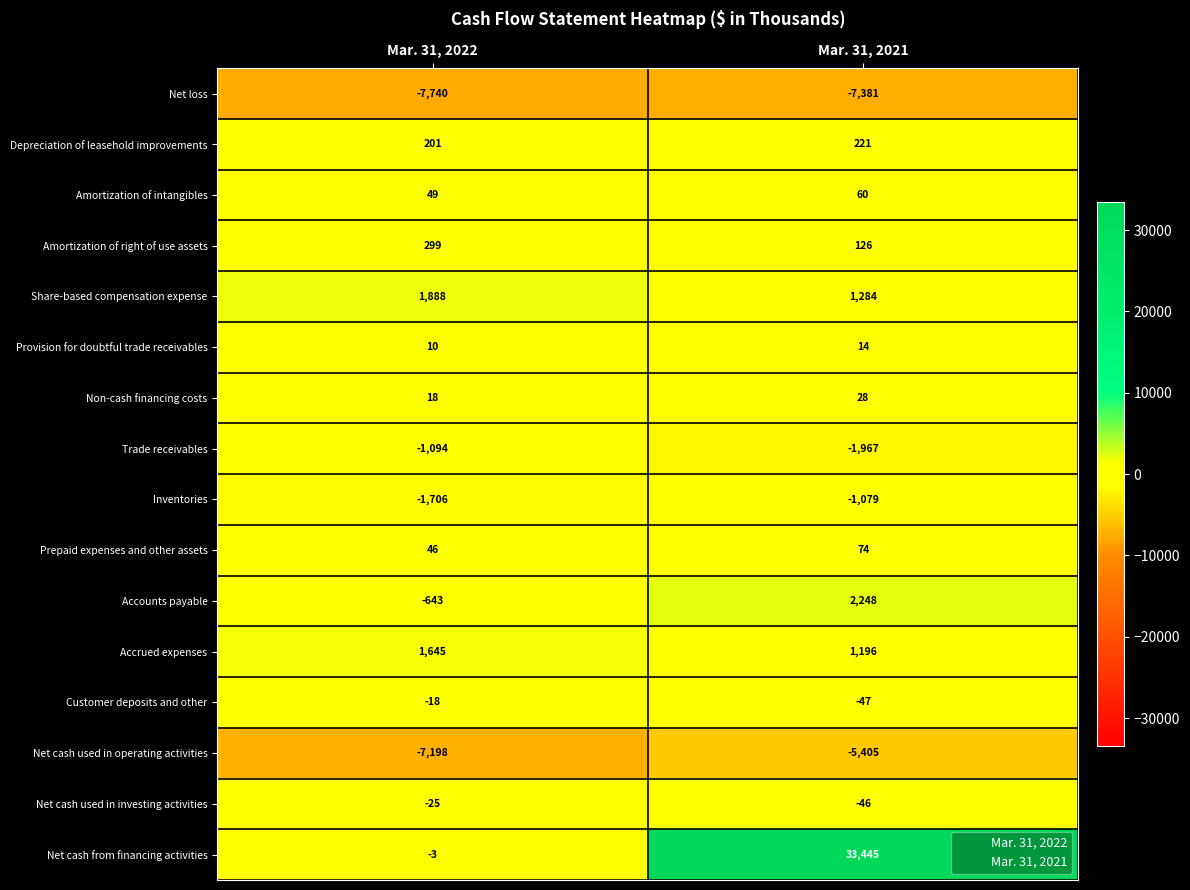

What is the total value across all series at Mar. 31, 2022?

-14271